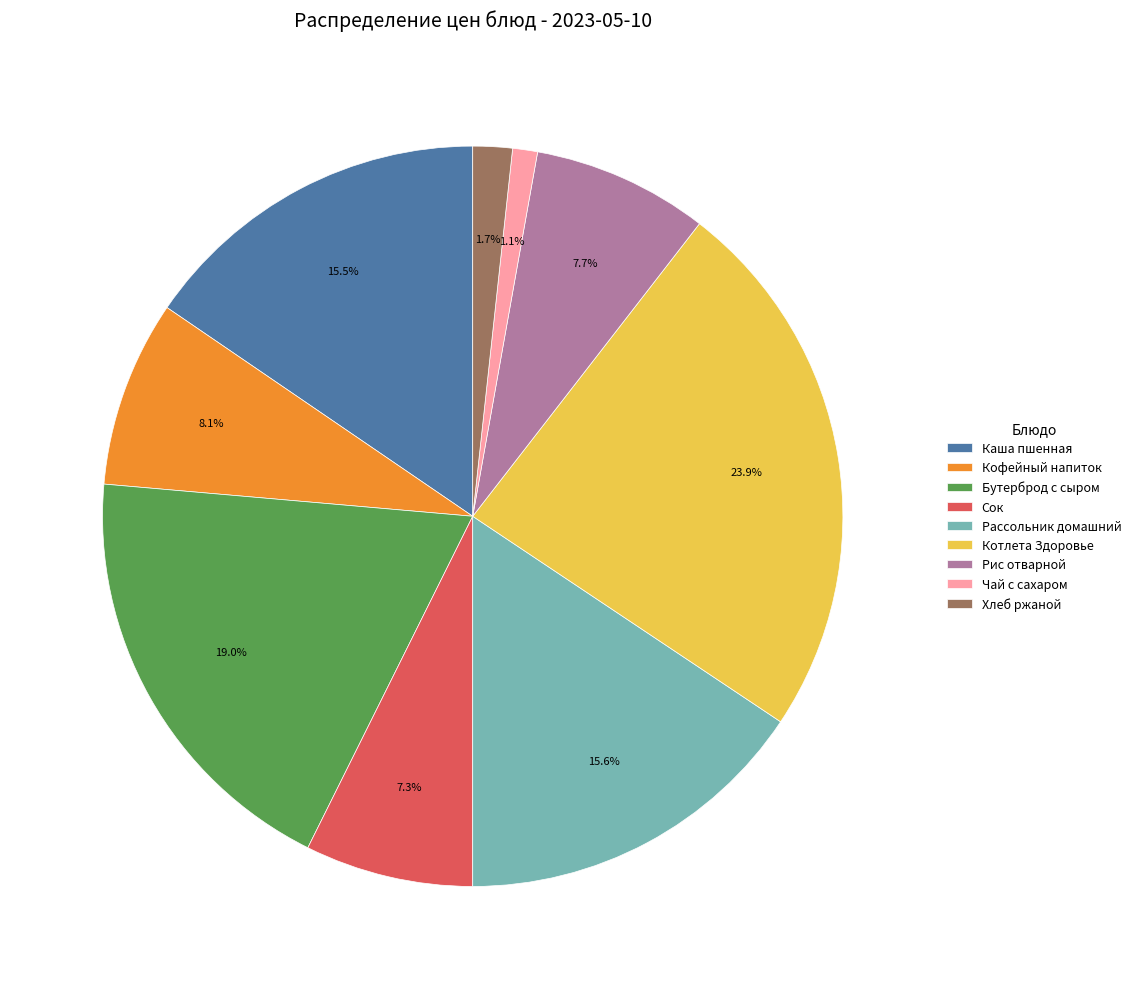

Is it true that Котлета Здоровье is 16% of the pie?

False